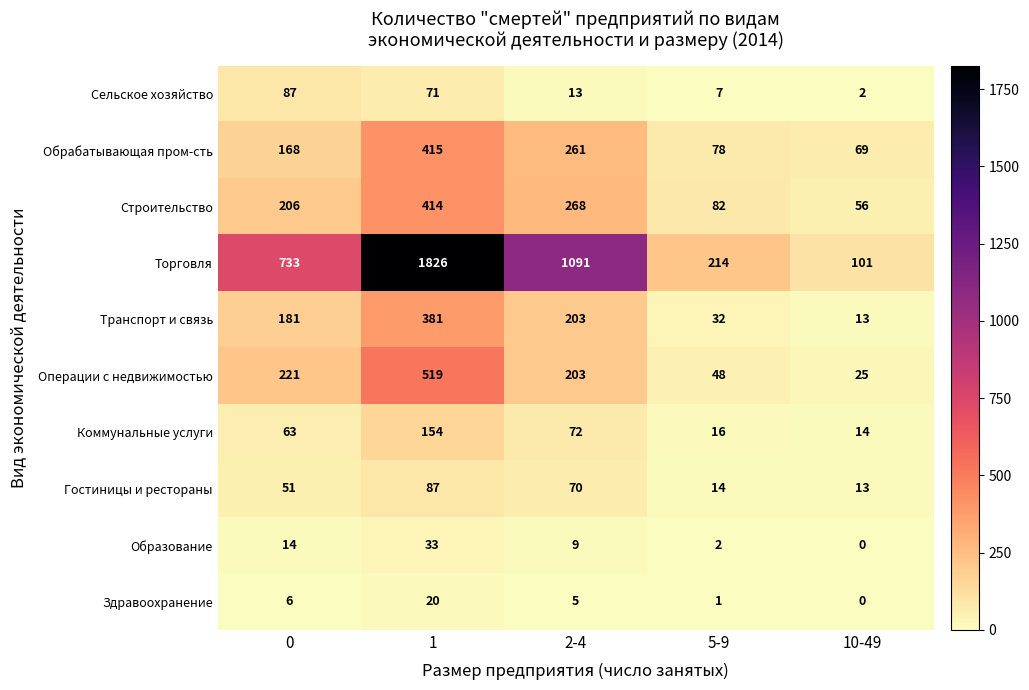

What is the difference between the maximum and minimum values in the Образование series?

33